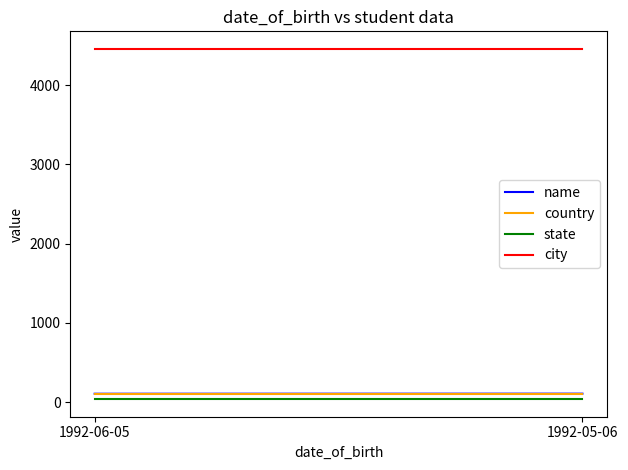

What is the spread (max minus min) of values at 1992-05-06?

4424